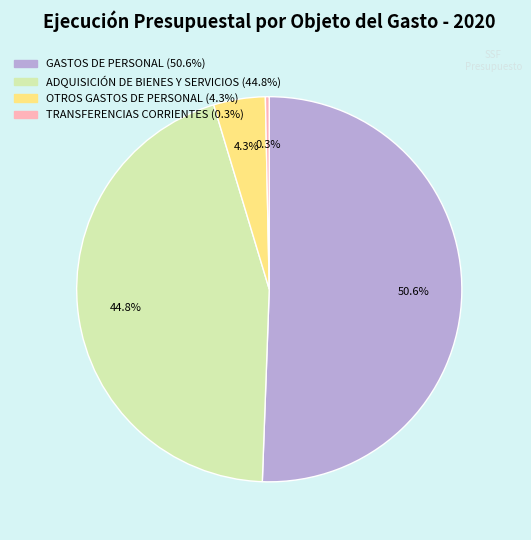

Is there any slice that represents more than half of the pie?

Yes